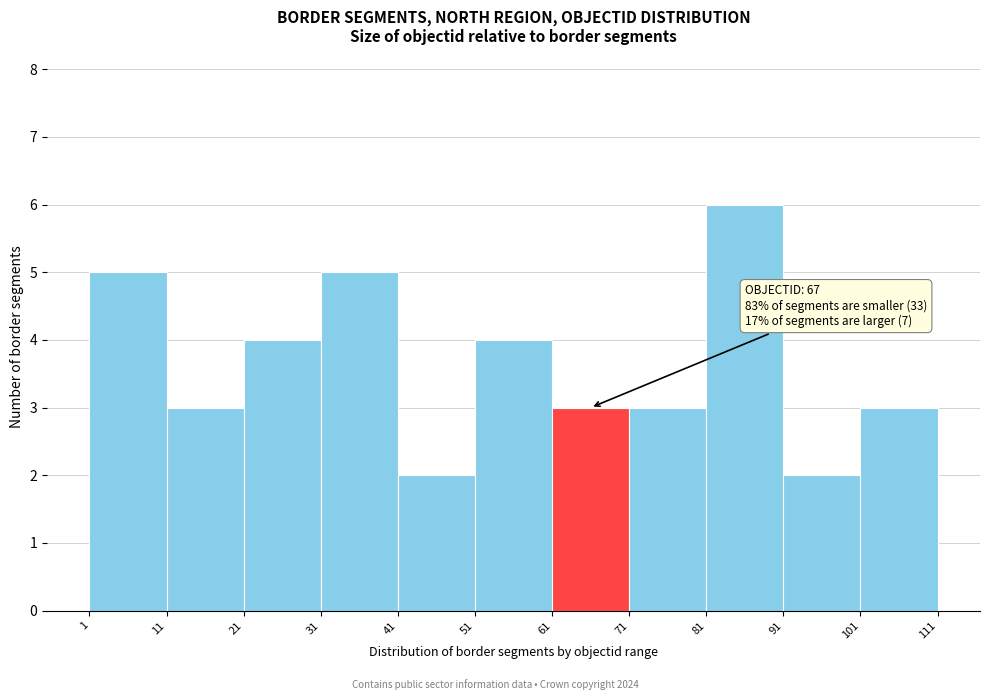

Over which range of the x-axis is the bar tallest?

81 to 91